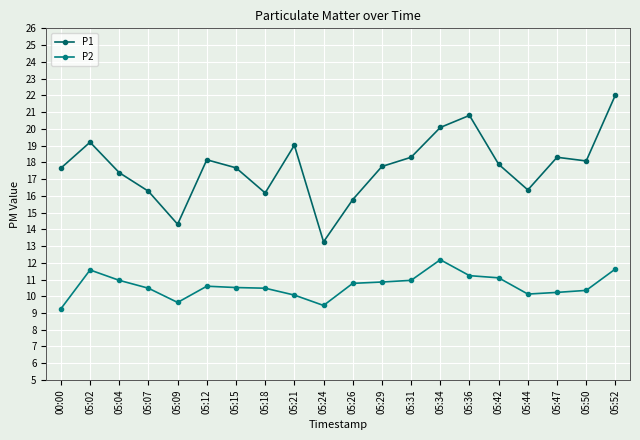

Between 05:12 and 05:21, which series saw the biggest shift?

P1